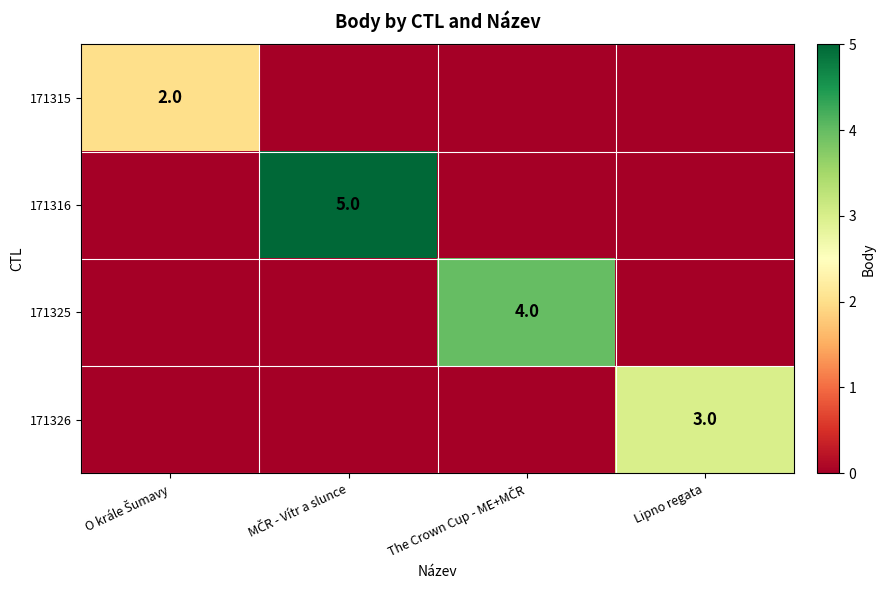

Is it true that 171326 equals 1 at Lipno regata?

False